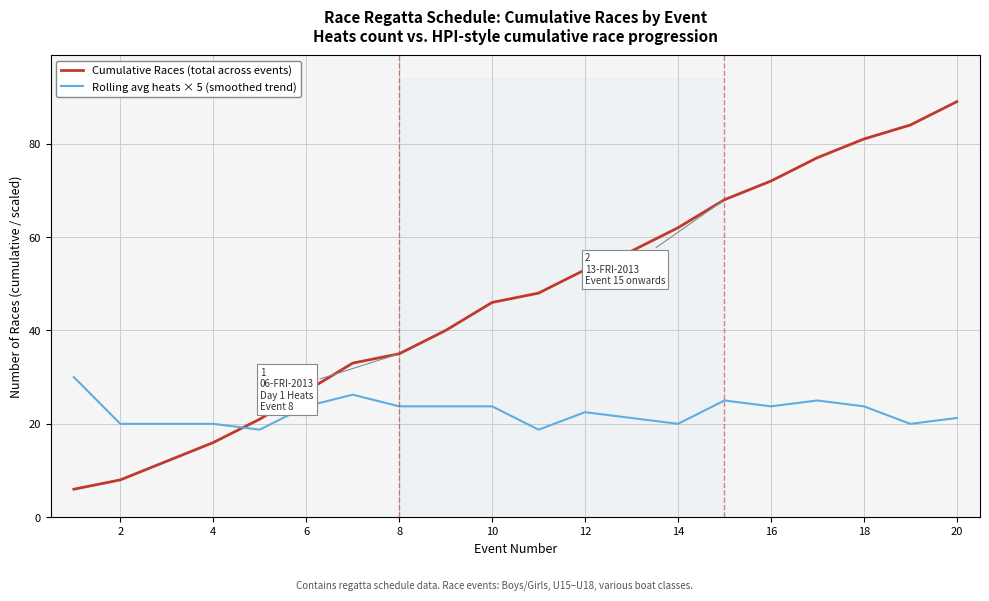

True or false: Rolling avg heats × 5 (smoothed trend) and Cumulative Races (total across events) intersect in this chart.

True